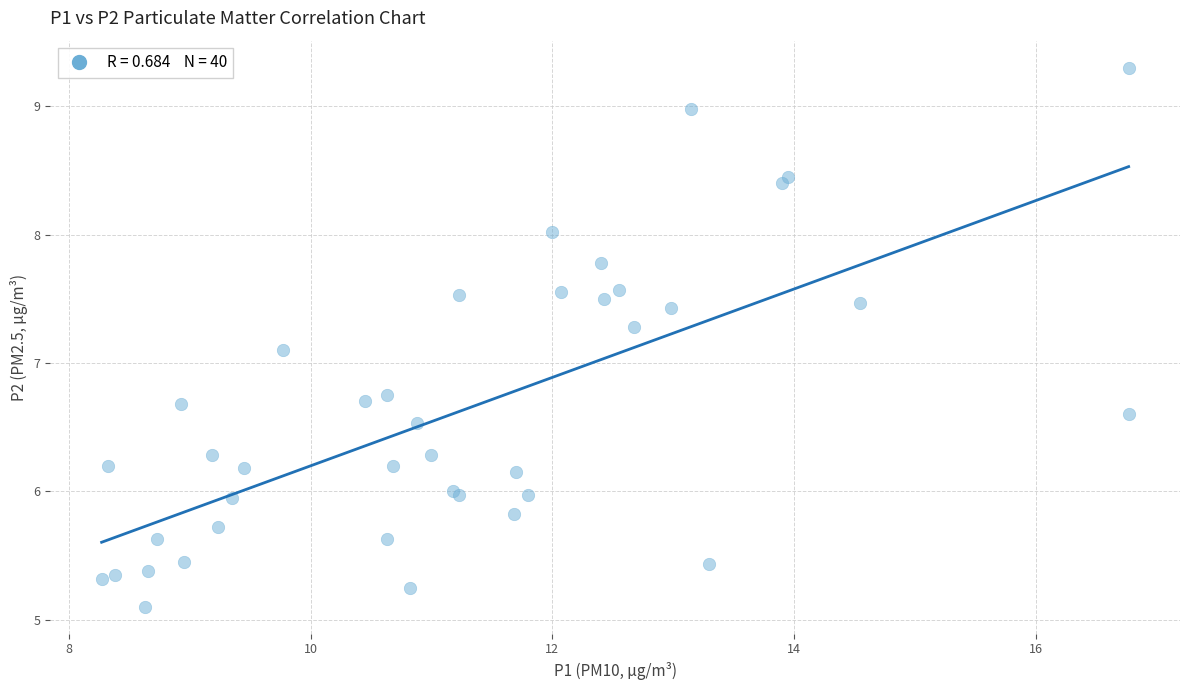

What Y value in the scatter plot is closest to 7?

7.1